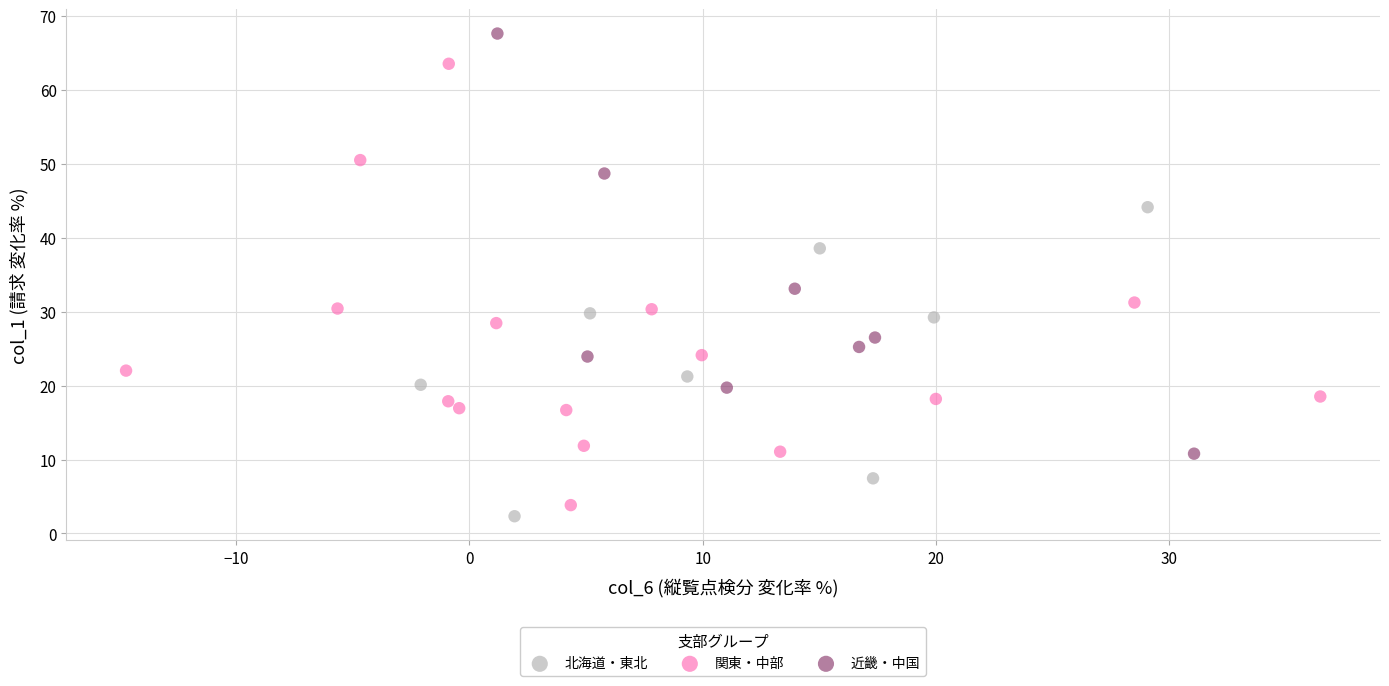

Which series reaches the minimum Y coordinate?

北海道・東北